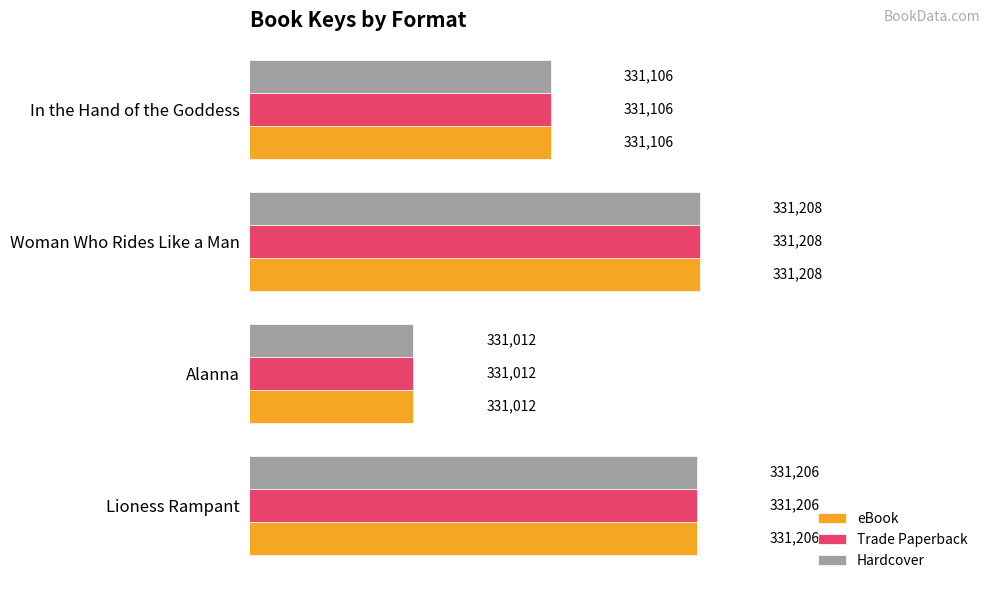

What is the sum of the Hardcover values at Alanna and Woman Who Rides Like a Man?

662220